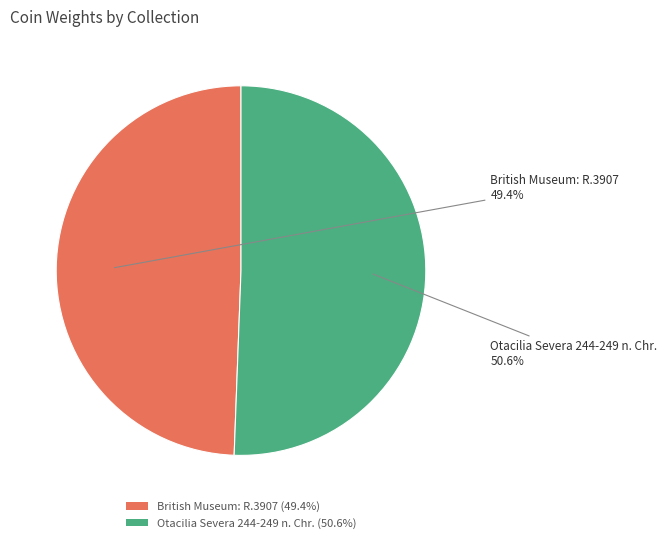

How much of the chart is everything except Otacilia Severa 244-249 n. Chr.?

49.4%